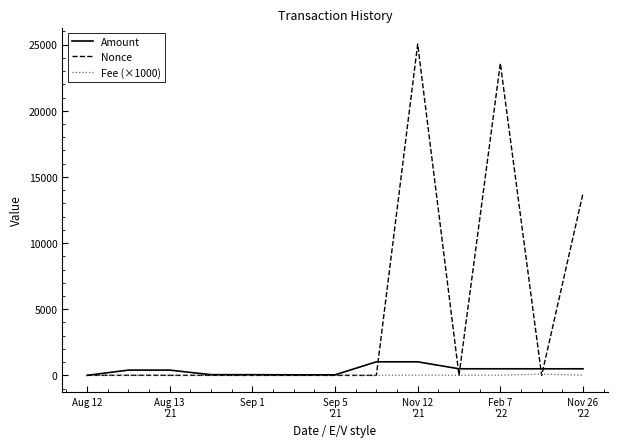

Which series has the largest total across all categories?

Nonce